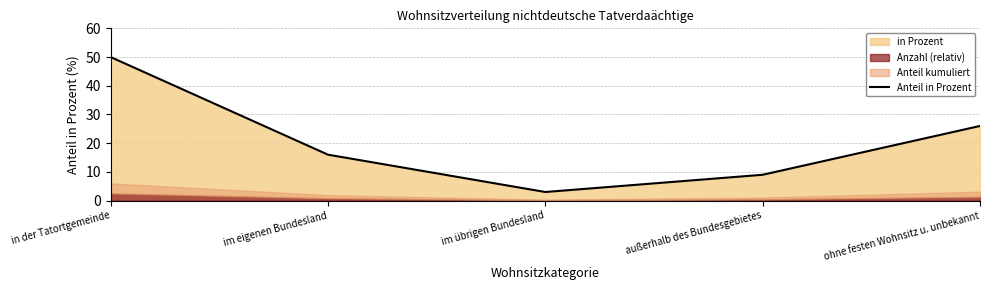

What is the label of the 5th point from the right?

in der Tatortgemeinde